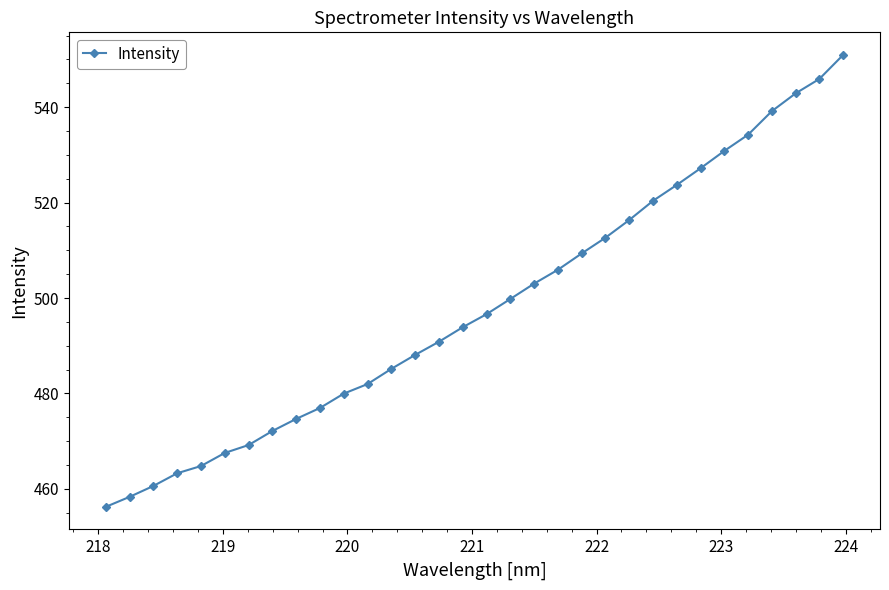

True or false: there are more than 2 points higher than both neighbors.

False